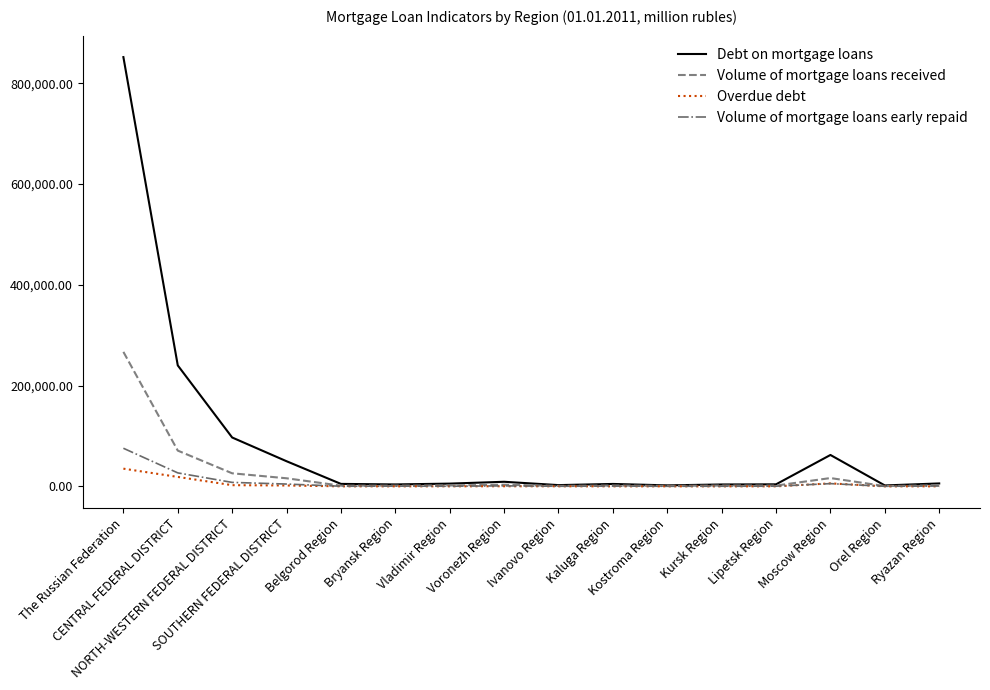

What is the greatest value displayed?

851838